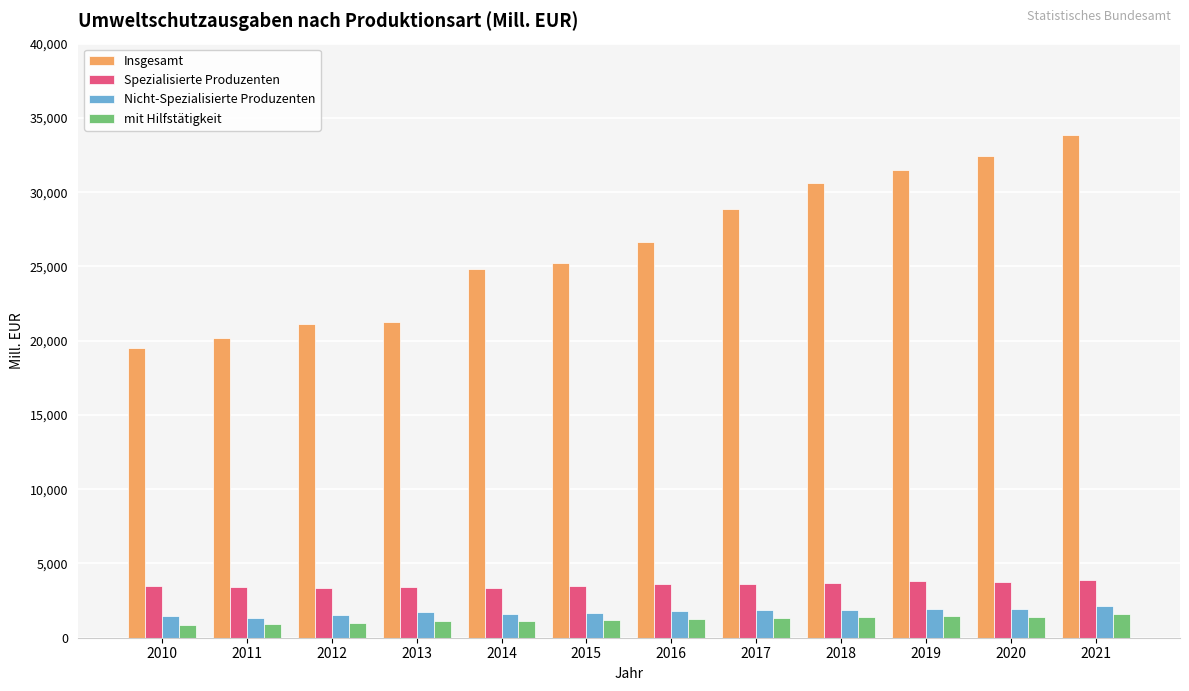

Are the bars grouped side by side (vs. stacked)?

Yes